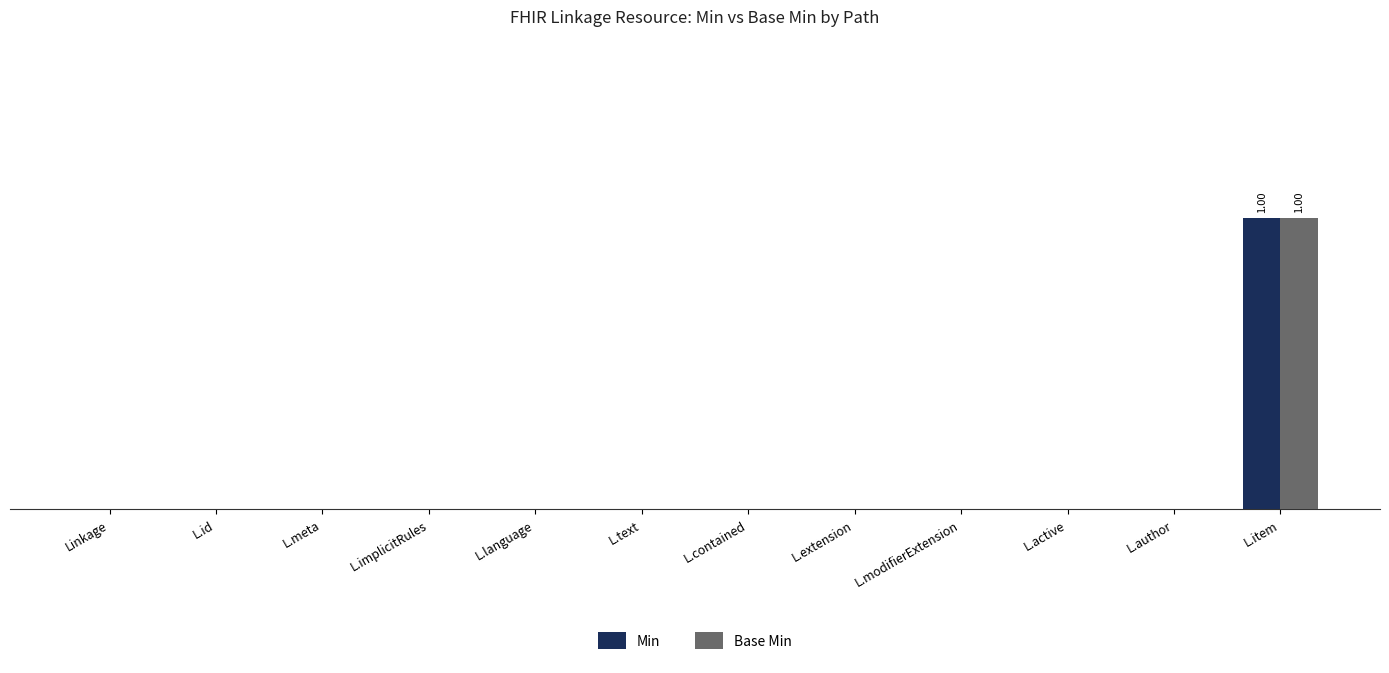

Reading left to right, transcribe all the data shown in this chart.

Min: 0	0	0	0	0	0	0	0	0	0	0	1
Base Min: 0	0	0	0	0	0	0	0	0	0	0	1